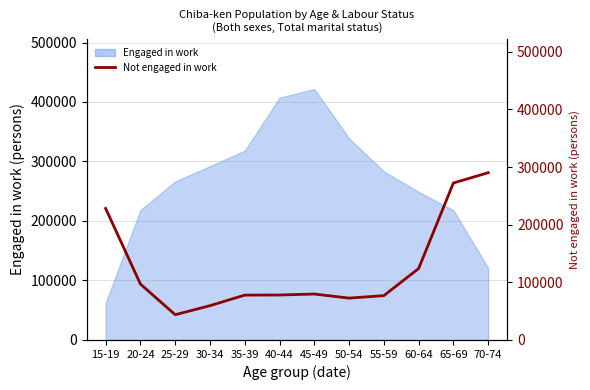

List the labels in order of value, largest first.

70-74, 65-69, 15-19, 60-64, 20-24, 45-49, 40-44, 35-39, 55-59, 50-54, 30-34, 25-29